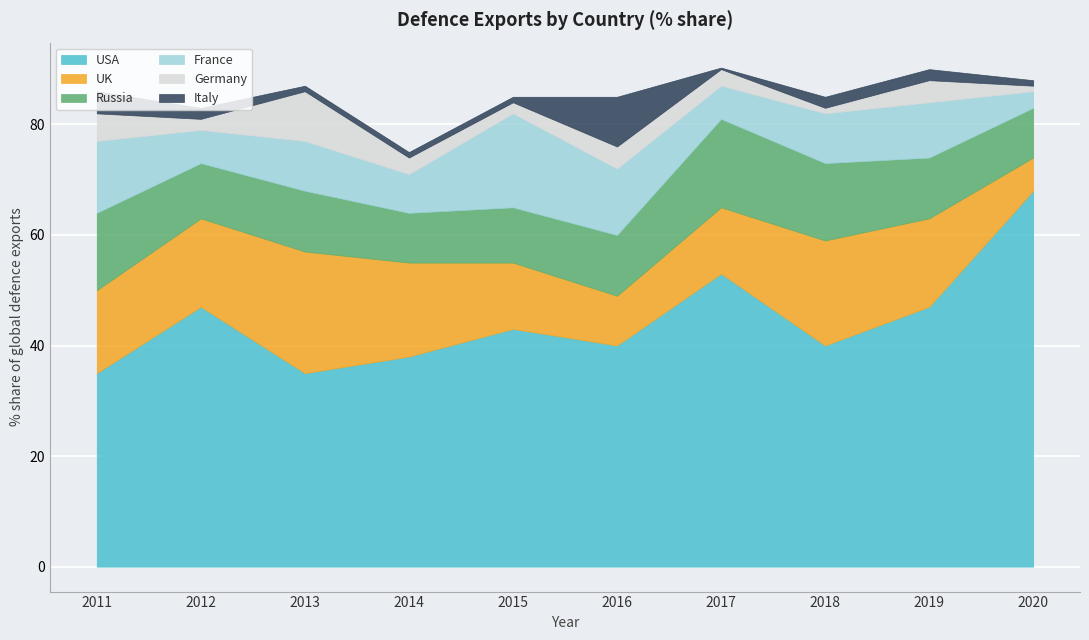

Reading left to right, list all the values displayed in this chart.

USA: 2011=35.0	2012=47.0	2013=35.0	2014=38.0	2015=43.0	2016=40.0	2017=53.0	2018=40.0	2019=47.0	2020=68.0
UK: 2011=15.0	2012=16.0	2013=22.0	2014=17.0	2015=12.0	2016=9.0	2017=12.0	2018=19.0	2019=16.0	2020=6.0
Russia: 2011=14.0	2012=10.0	2013=11.0	2014=9.0	2015=10.0	2016=11.0	2017=16.0	2018=14.0	2019=11.0	2020=9.0
France: 2011=13.0	2012=6.0	2013=9.0	2014=7.0	2015=17.0	2016=12.0	2017=6.0	2018=9.0	2019=10.0	2020=3.0
Germany: 2011=5.0	2012=2.0	2013=9.0	2014=3.0	2015=2.0	2016=4.0	2017=3.0	2018=1.0	2019=4.0	2020=1.0
Italy: 2011=4.0	2012=2.0	2013=1.0	2014=1.0	2015=1.0	2016=9.0	2017=0.3	2018=2.0	2019=2.0	2020=1.0